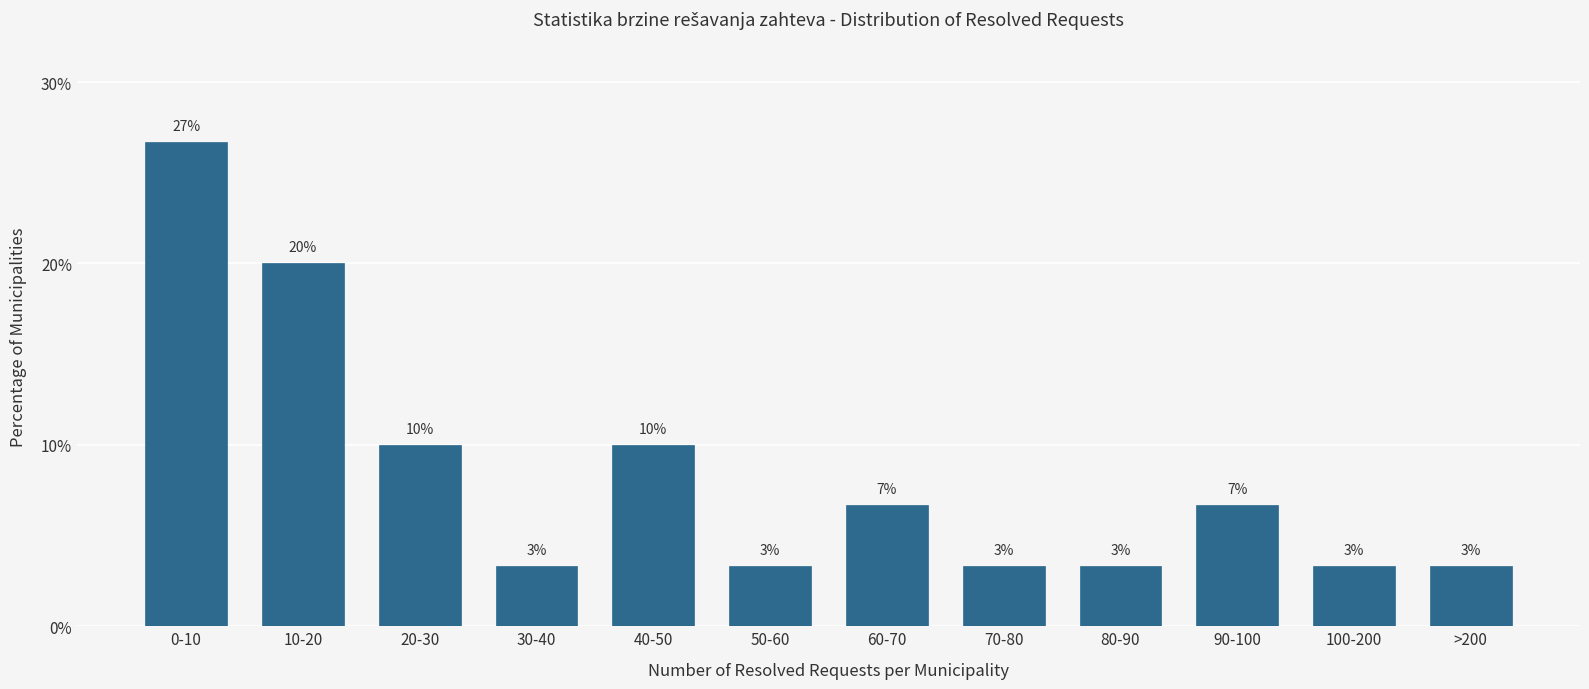

Are the bars horizontal?

No